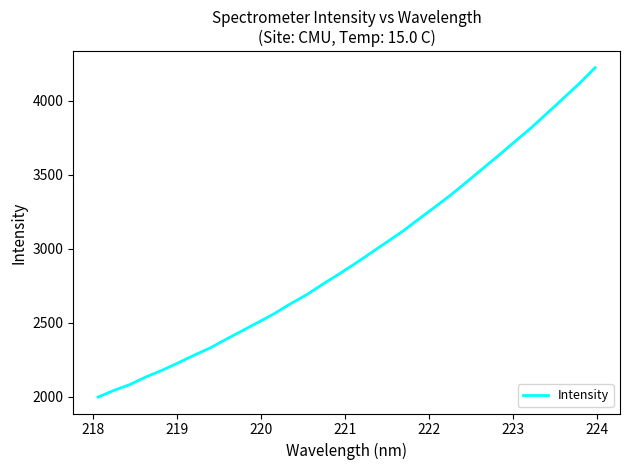

What is the smallest value displayed?

1999.6